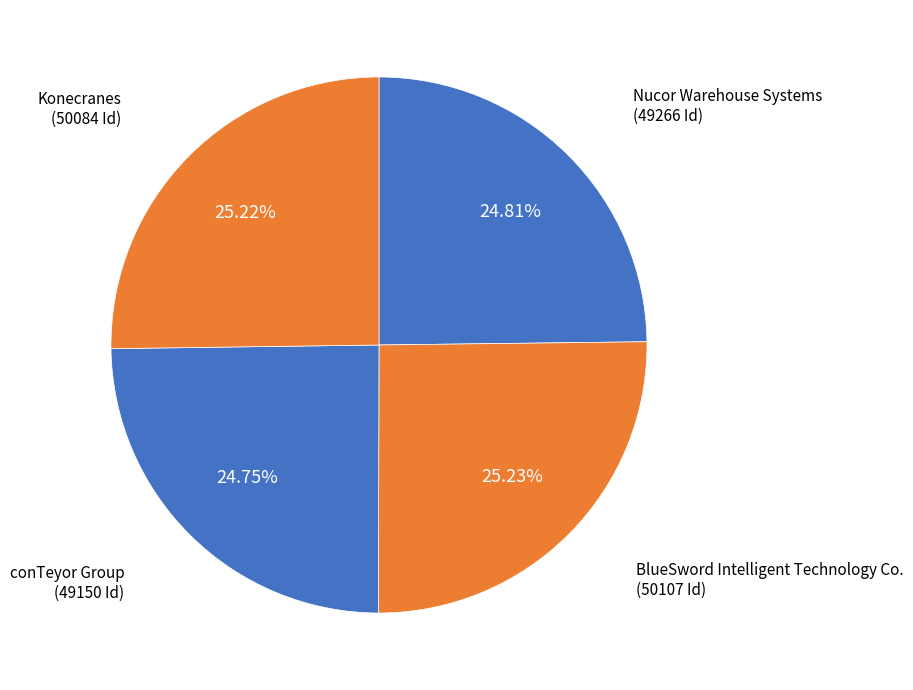

Do conTeyor Group and BlueSword Intelligent Technology Co. together represent more than half of the pie?

No